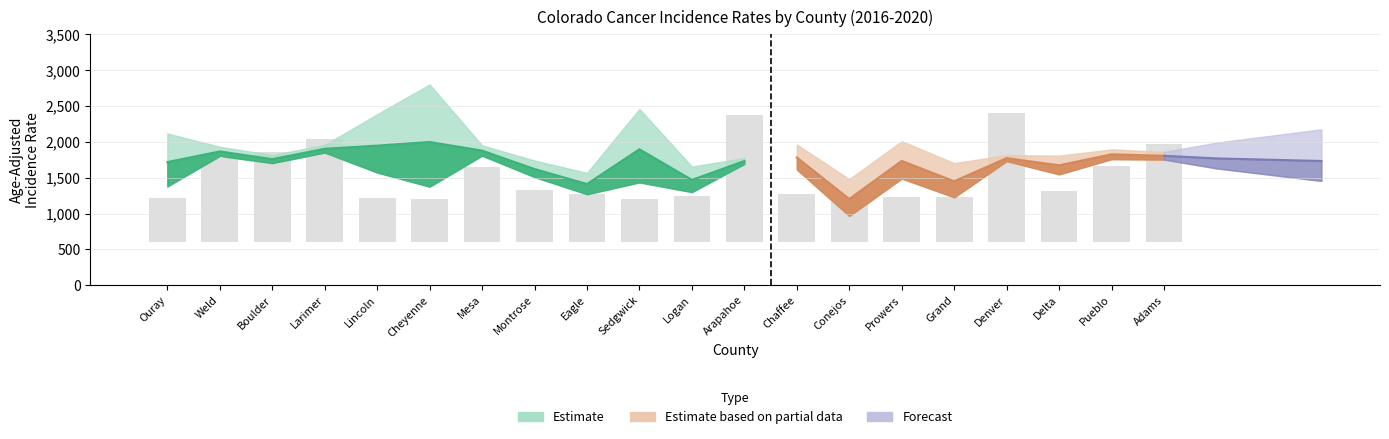

Are the bars grouped side by side (vs. stacked)?

Yes